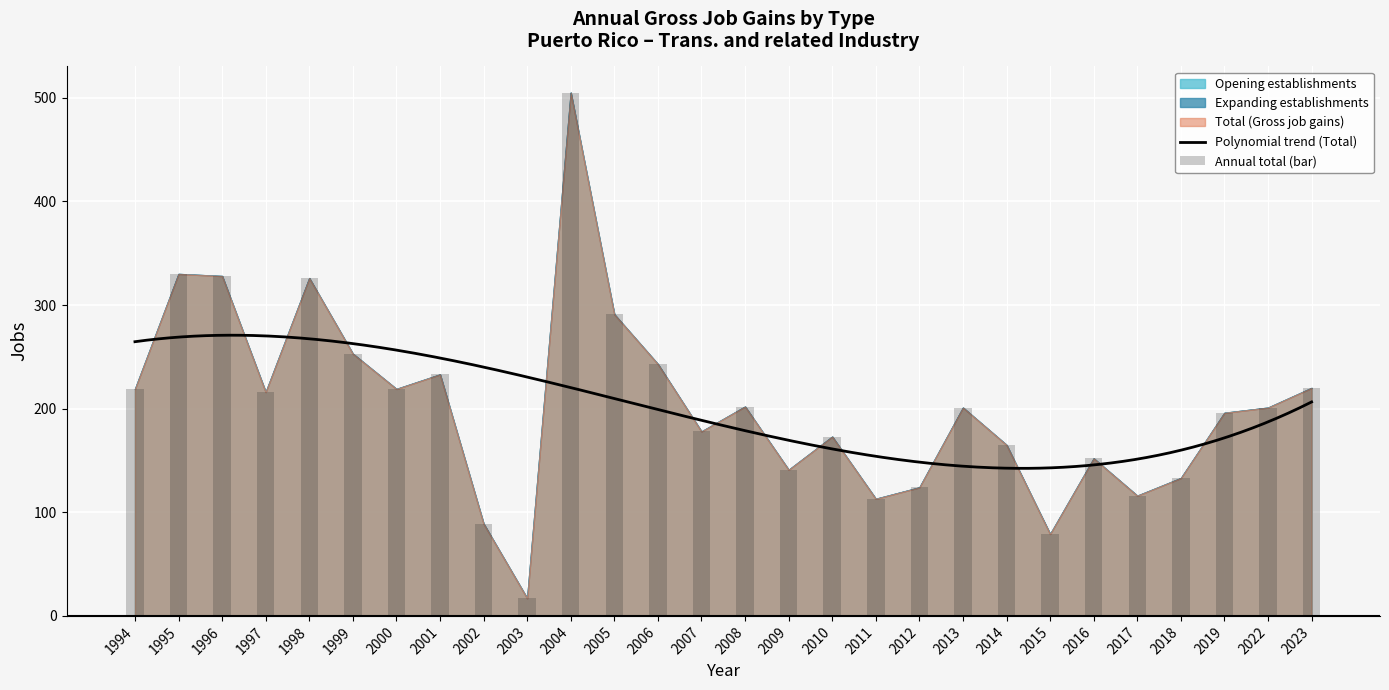

The value of Opening establishments at 2014 is 38. True or false?

False